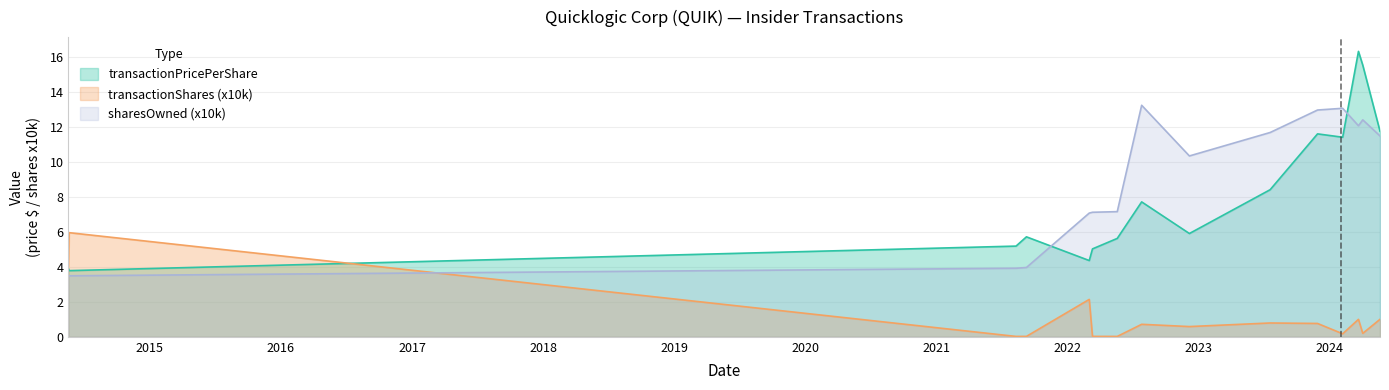

What value does the sharesOwnedFollowingTransaction series have at 2014-05-21?

3.5